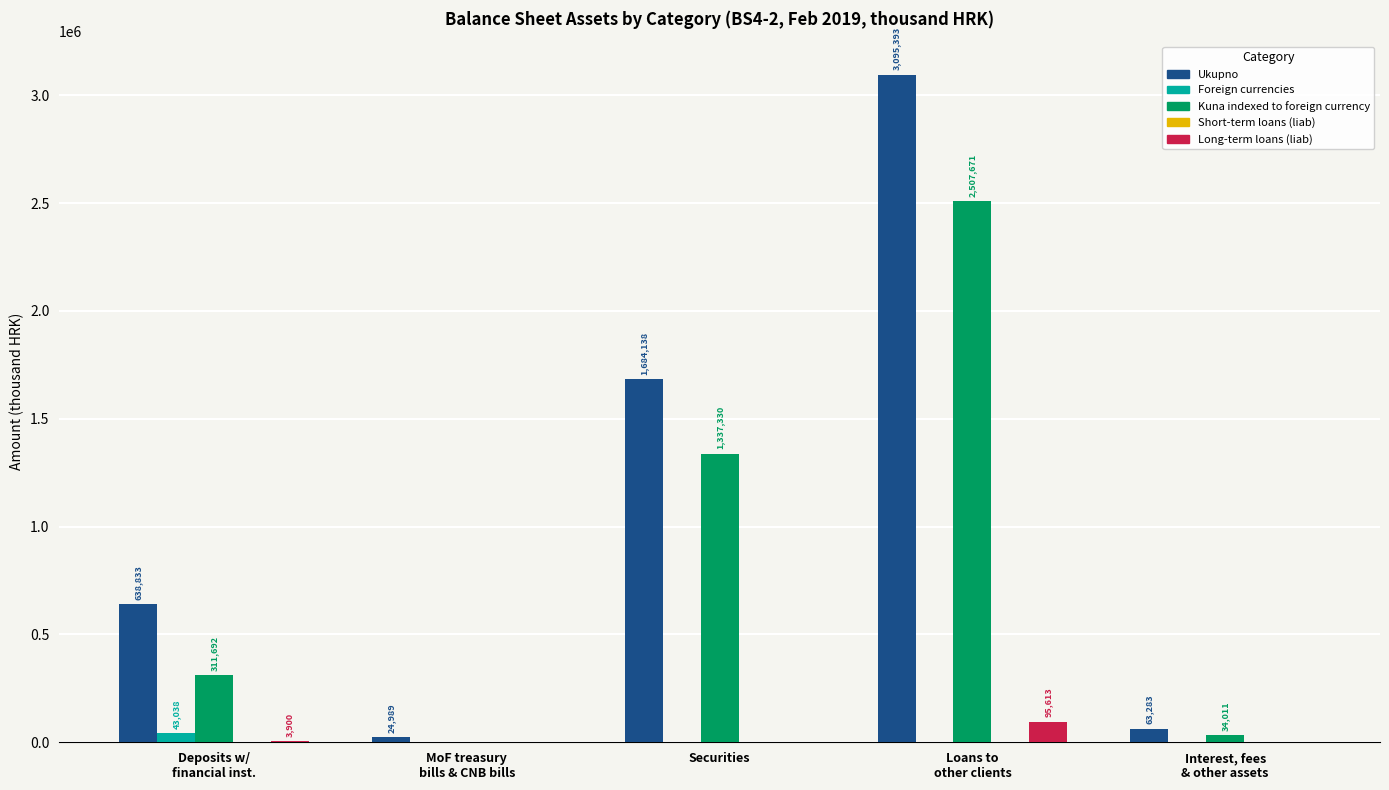

At which label is Kuna indexed to foreign currency closest to 1253835?

Securities